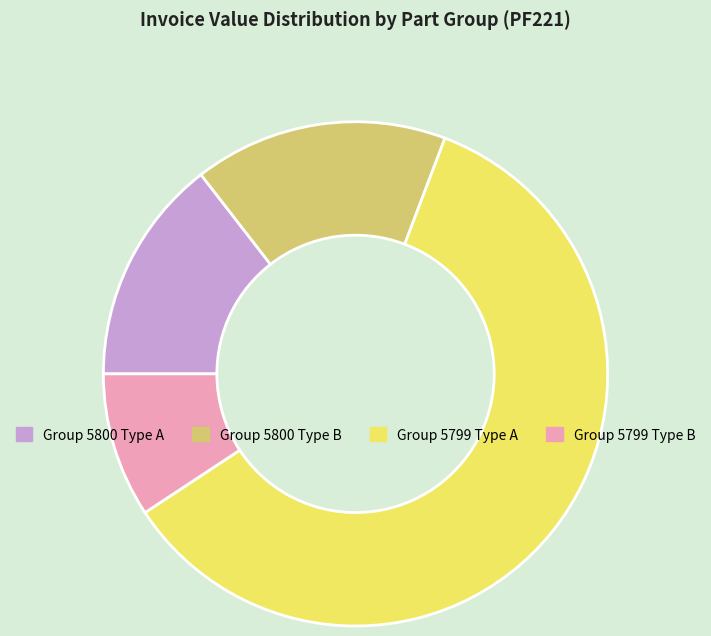

How many segments does this pie chart have?

4